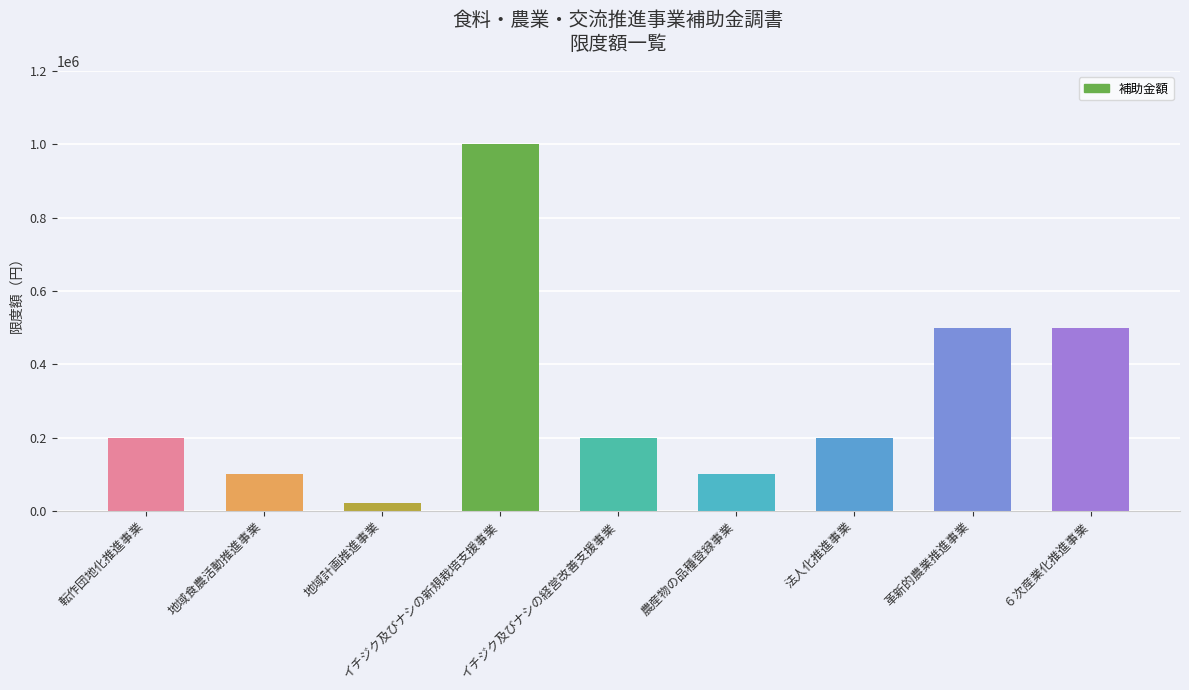

What is the average value?

313333